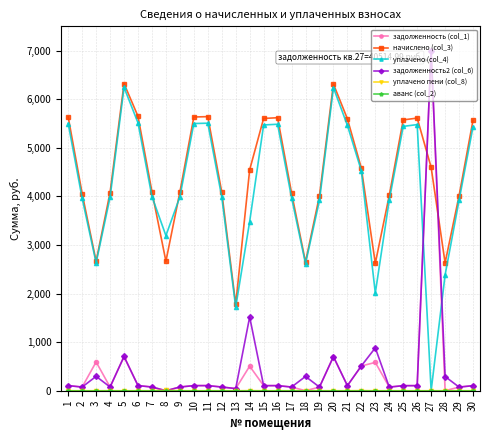

The value of задолженность (col_1) at 18 is 0.0. True or false?

True